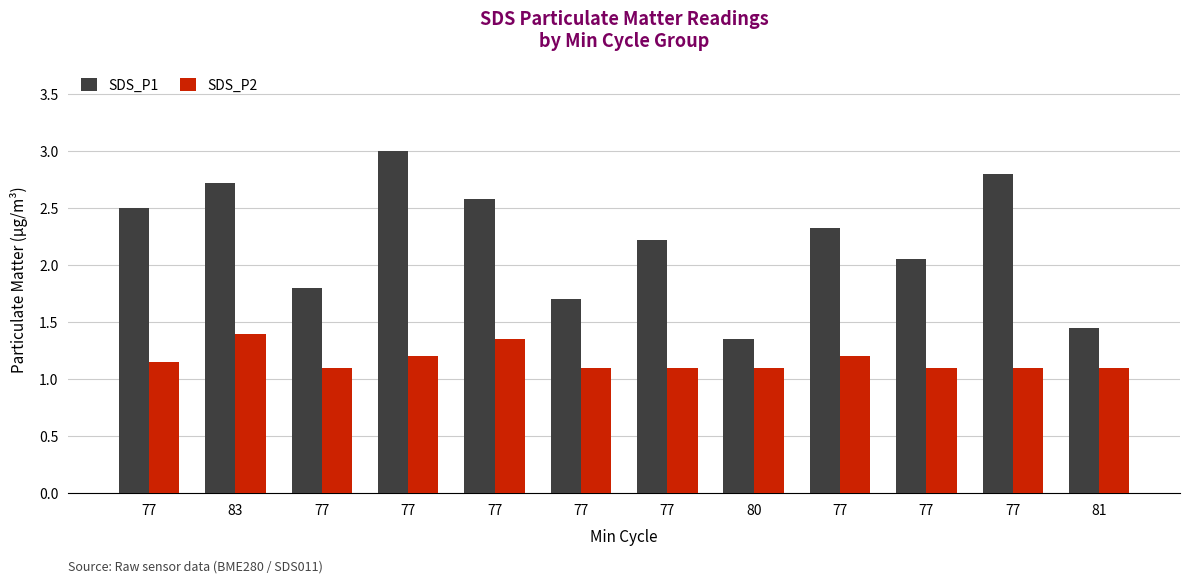

What is the average value of the SDS_P1 series?

2.2